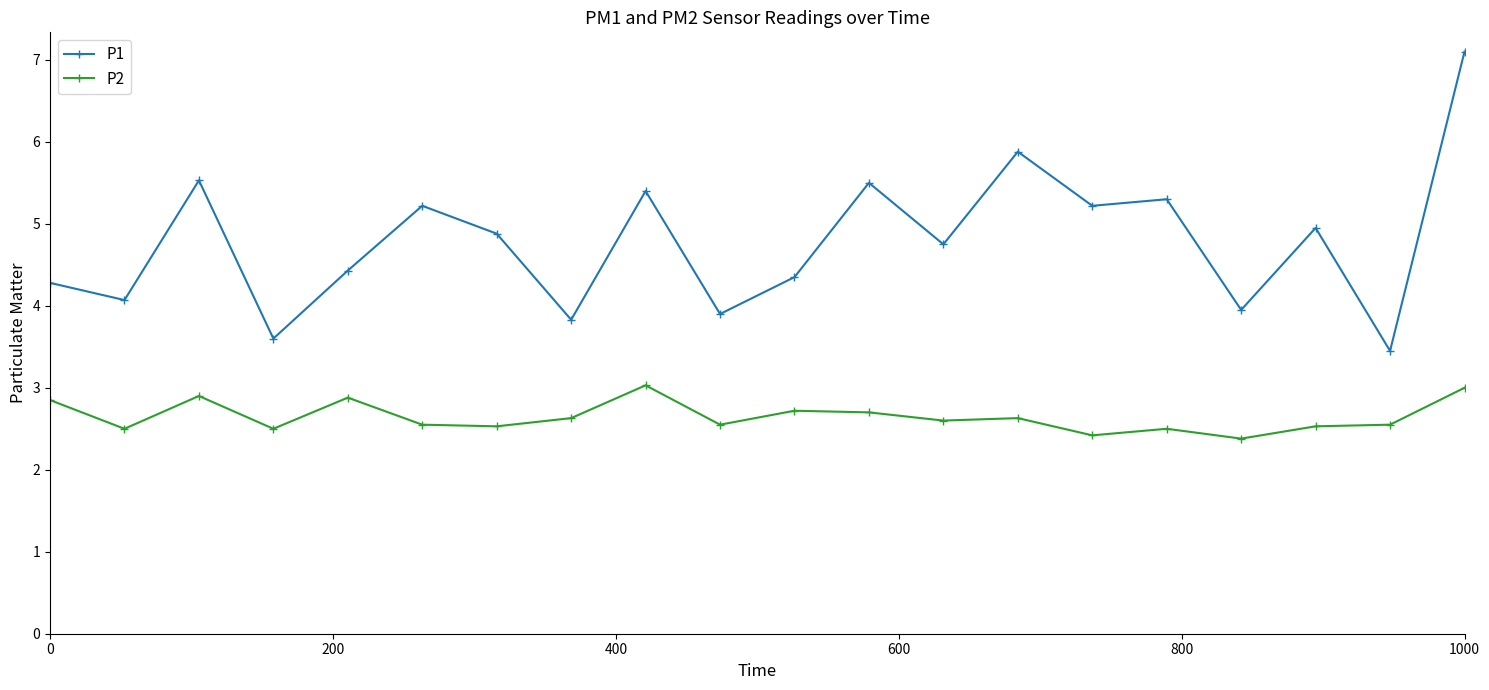

What is the minimum value for P1?

3.5